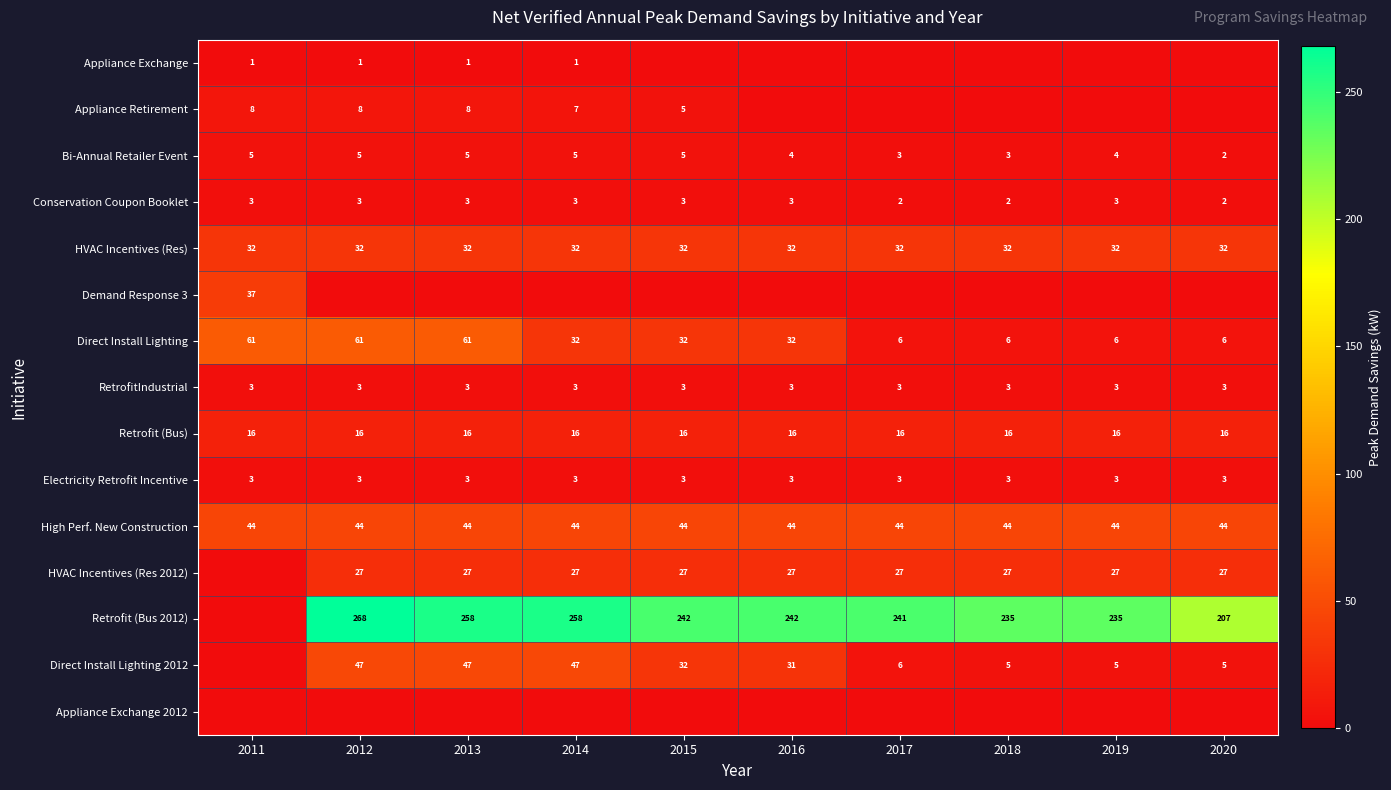

What is the minimum value for RetrofitIndustrial?

3